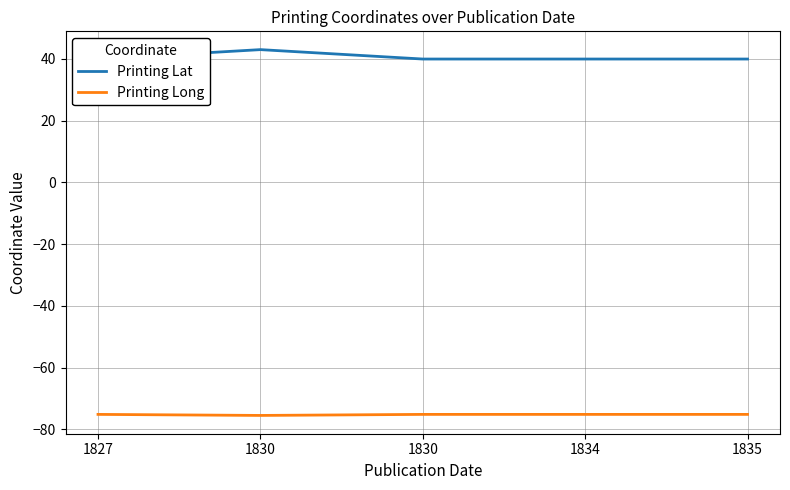

At which label is Printing Long closest to -75?

1827